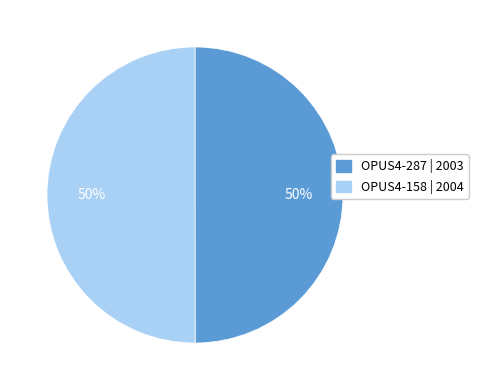

What is the ratio of the value at OPUS4-287 to the value at OPUS4-158?

1.0